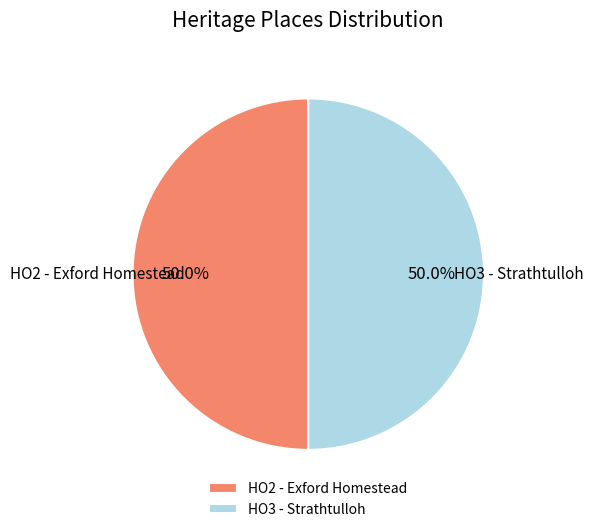

What percentage is NOT represented by HO3 - Strathtulloh?

50.0%